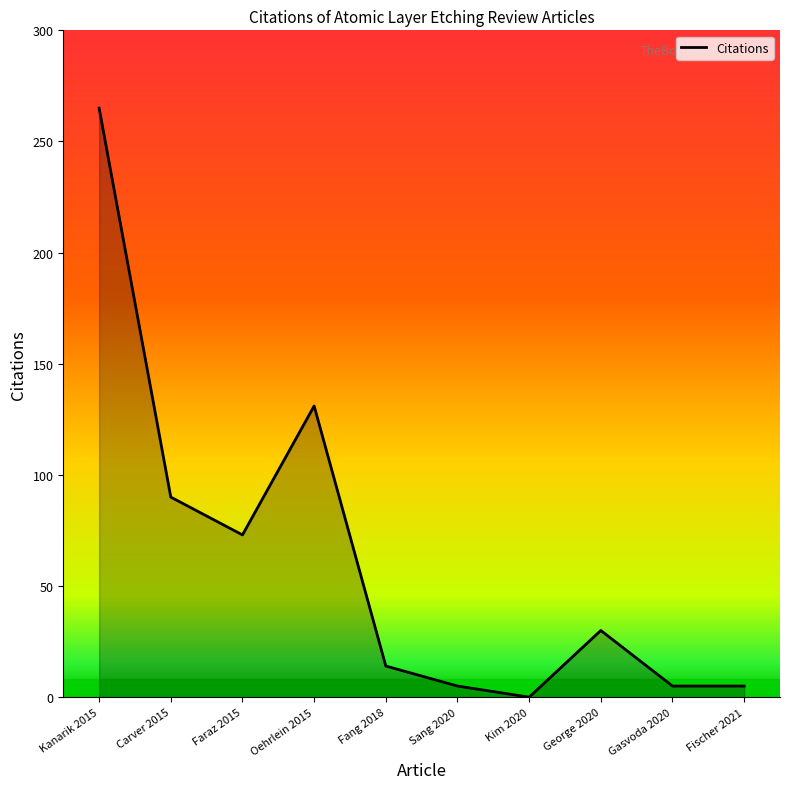

Reading left to right, transcribe all the data shown in this chart.

Kanarik 2015=265	Carver 2015=90	Faraz 2015=73	Oehrlein 2015=131	Fang 2018=14	Sang 2020=5	Kim 2020=0	George 2020=30	Gasvoda 2020=5	Fischer 2021=5